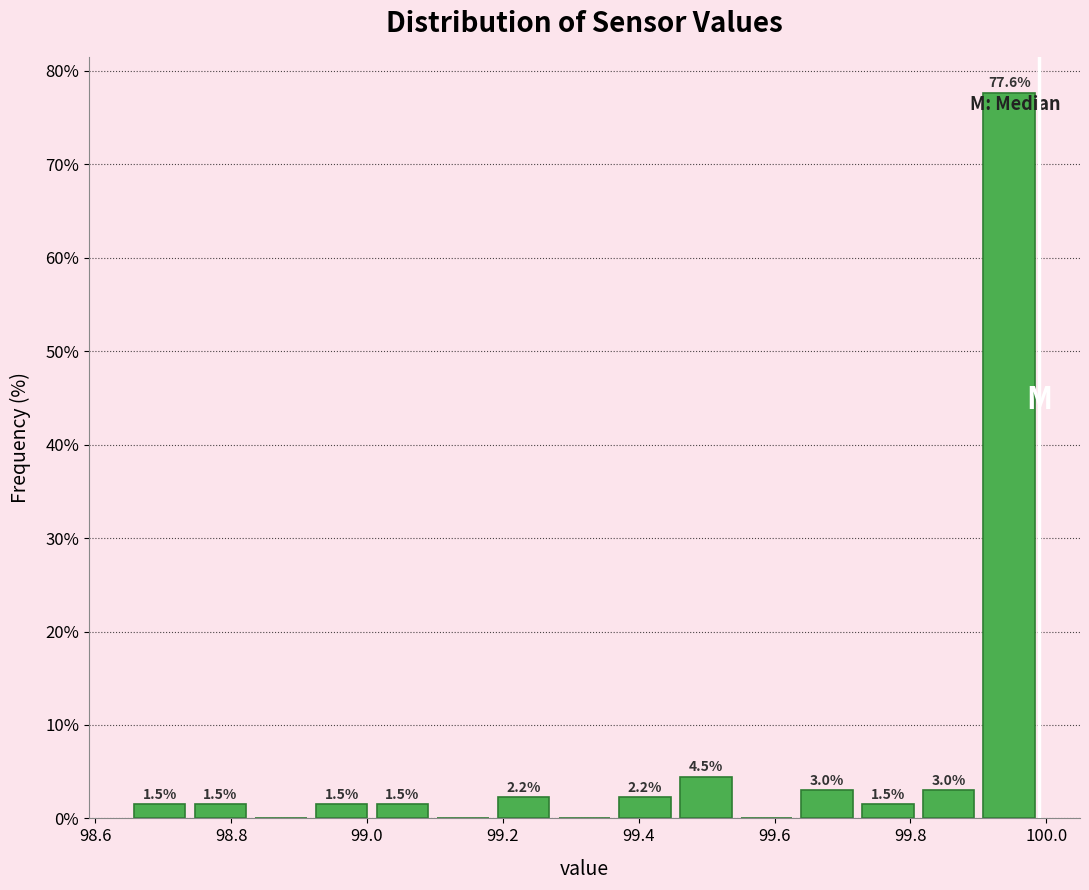

Which range on the x-axis has the tallest bar?

99.90 to 100.00